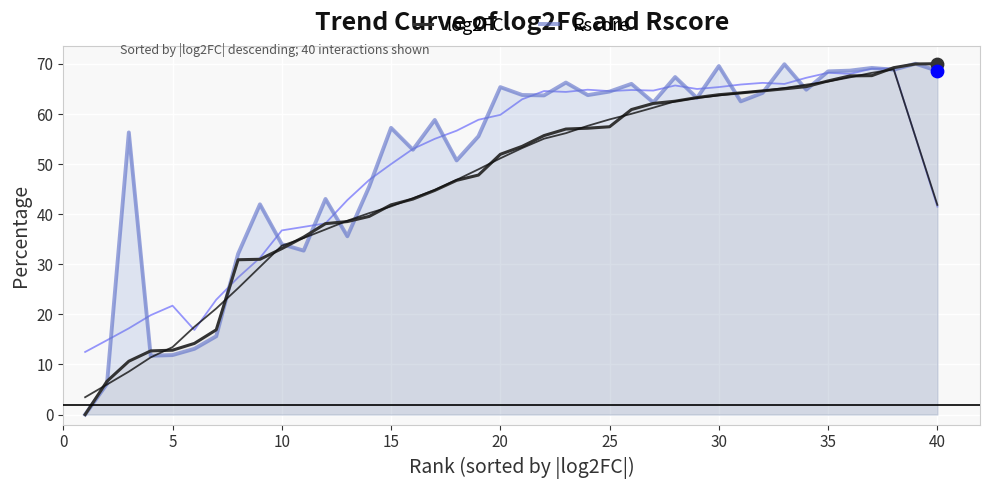

Which series contains the highest Y value?

log2FC